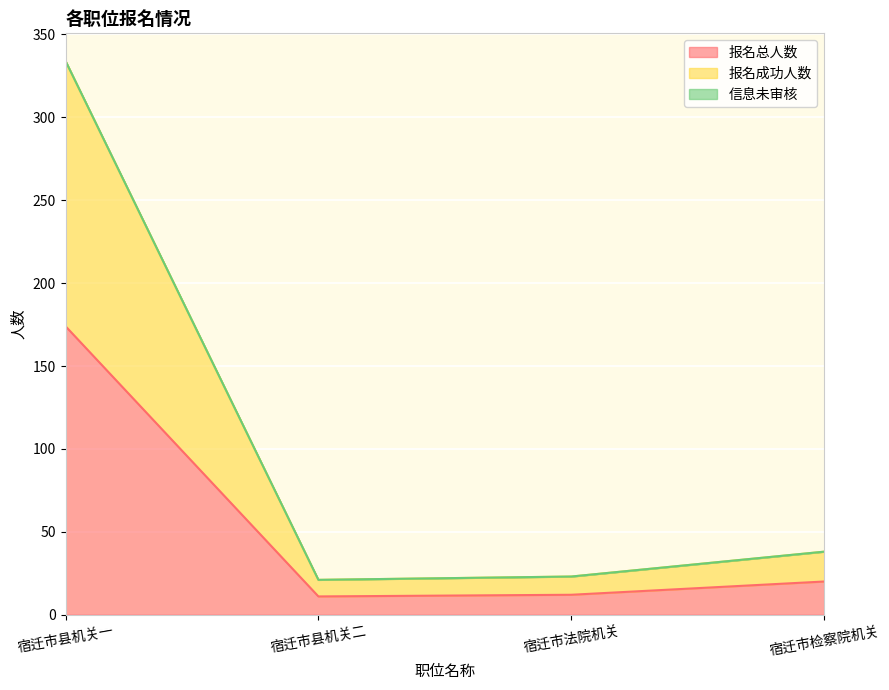

Which series has the widest spread of values?

报名成功人数